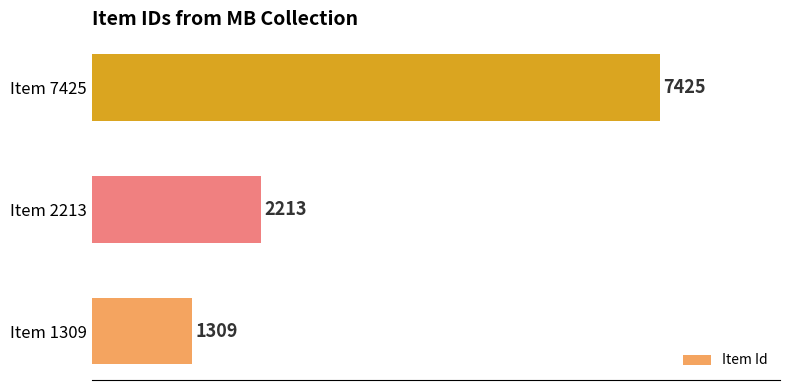

List the labels in order of value, smallest first.

Item 1309, Item 2213, Item 7425